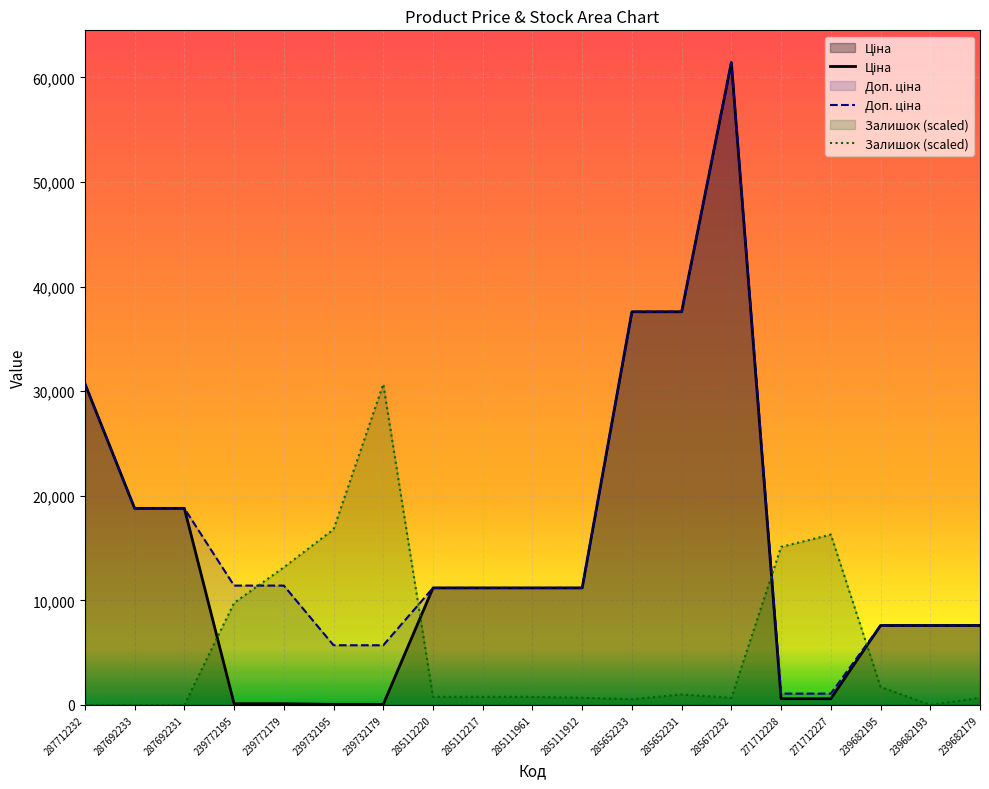

Rank the series by their maximum value, from lowest to highest.

Залишок, Ціна, Доп. ціна